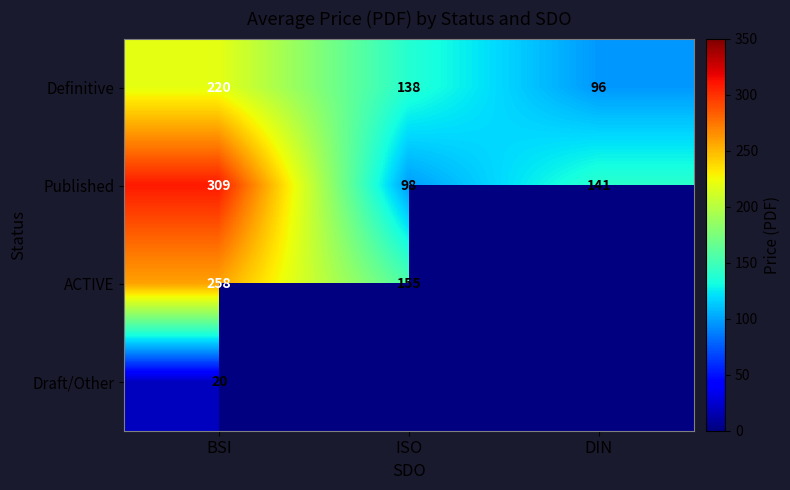

Is it true that Definitive equals 138 at ISO?

True